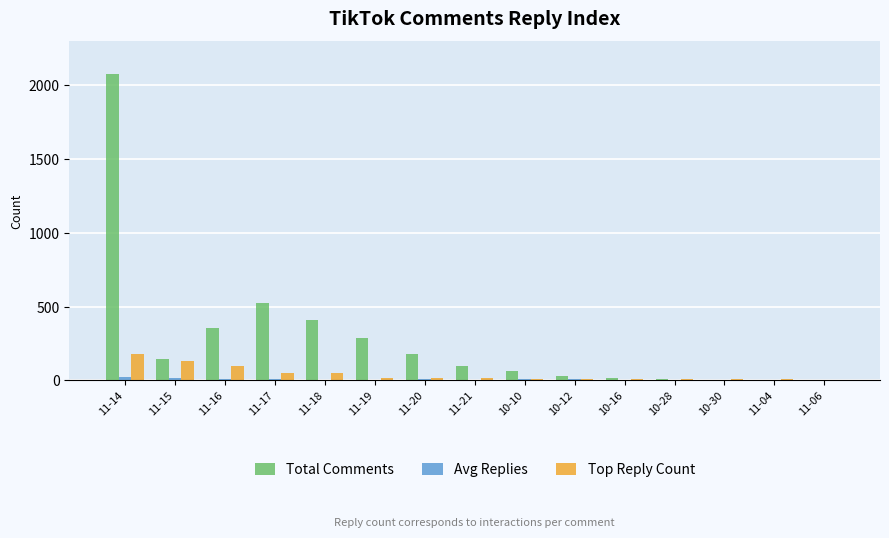

Which label corresponds to the largest value in the chart?

11-14